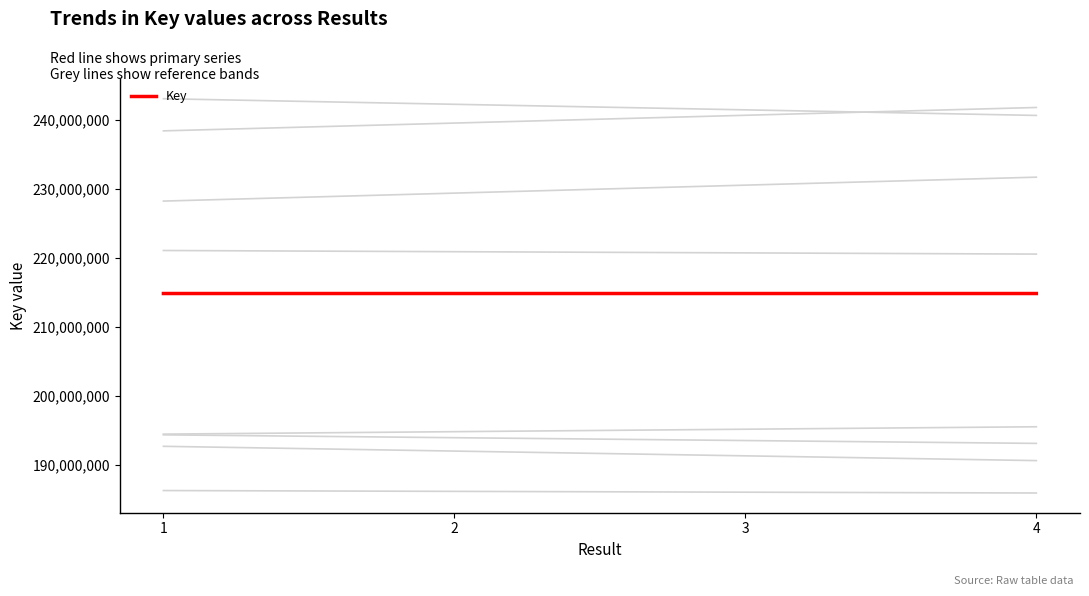

Rank the categories by value from lowest to highest.

2, 4, 3, 1